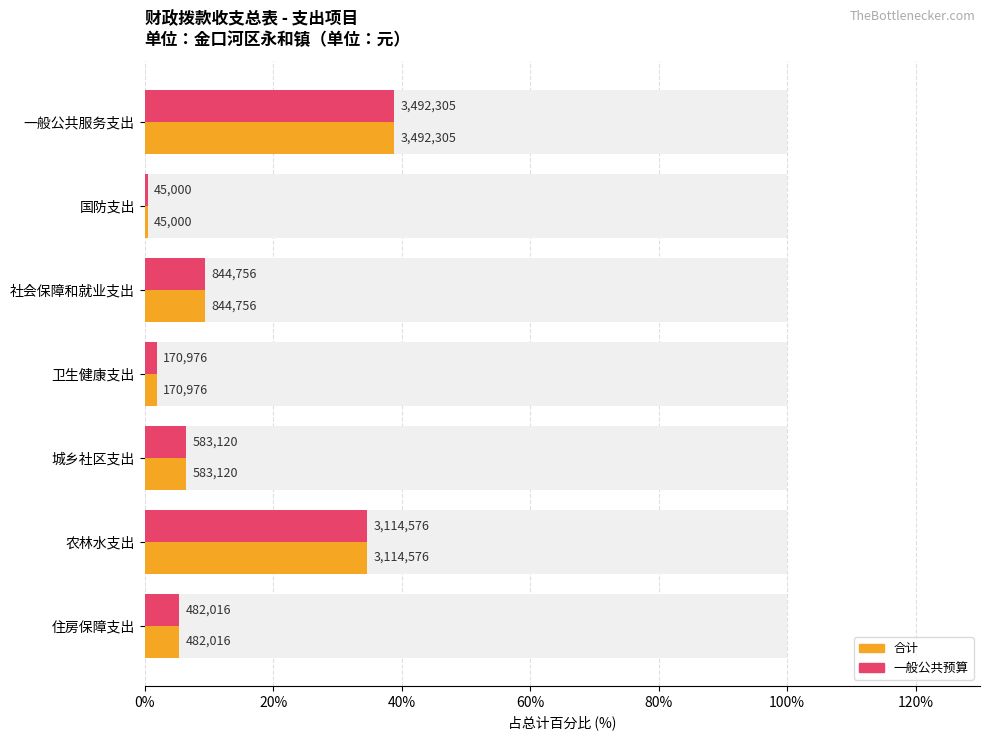

Rank the series at 社会保障和就业支出 from highest to lowest value.

合计, 一般公共预算